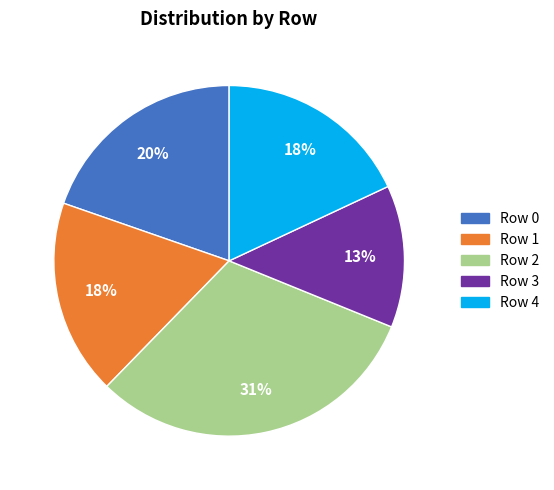

Does any single category account for the majority?

No